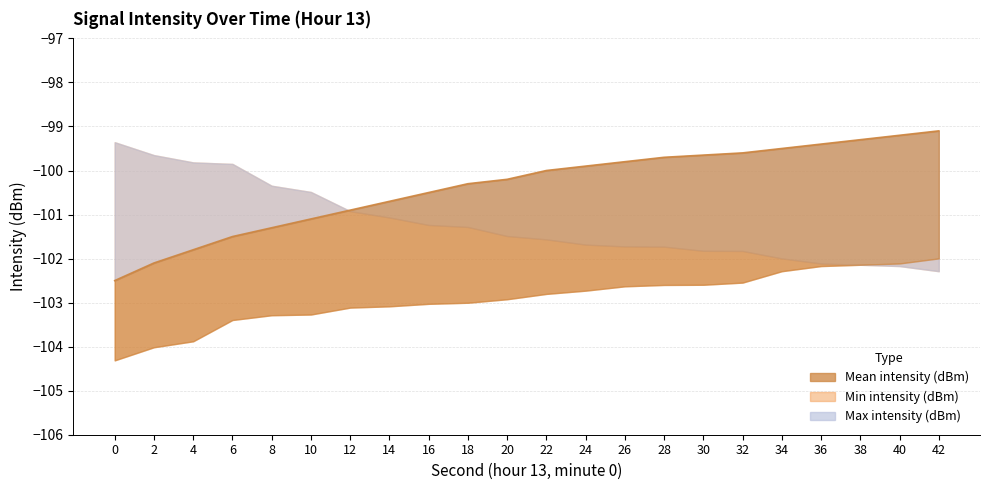

What is the approximate value of Min intensity (dBm) at 22?

-102.8